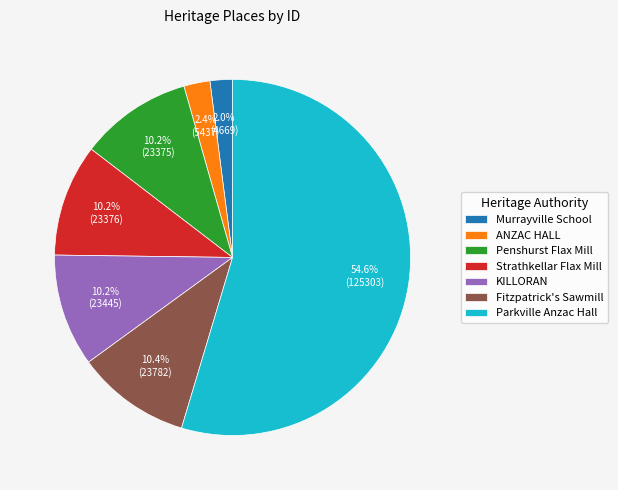

Is there any slice that represents more than half of the pie?

Yes